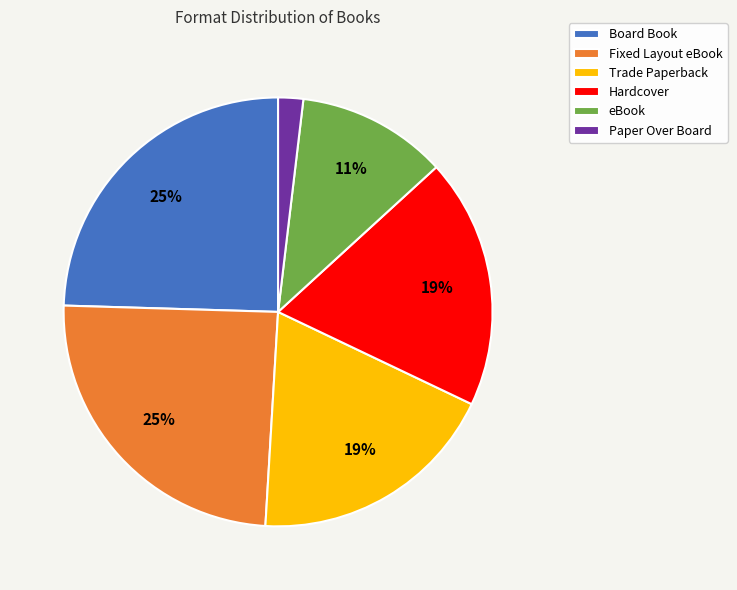

To the nearest percent, what is the average slice percentage?

17%